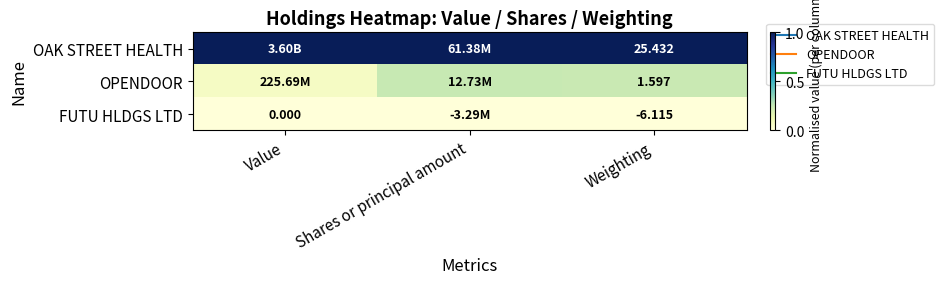

Which series has the largest range (max minus min)?

OPENDOOR